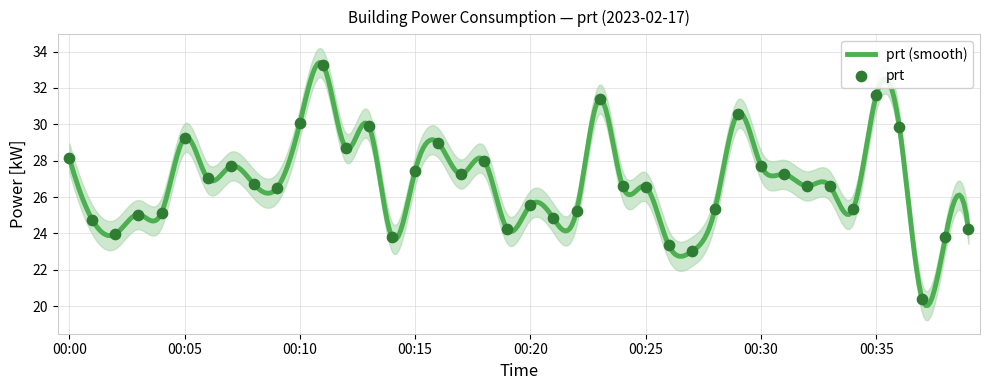

Between 00:03 and 00:38, which is larger?

00:03